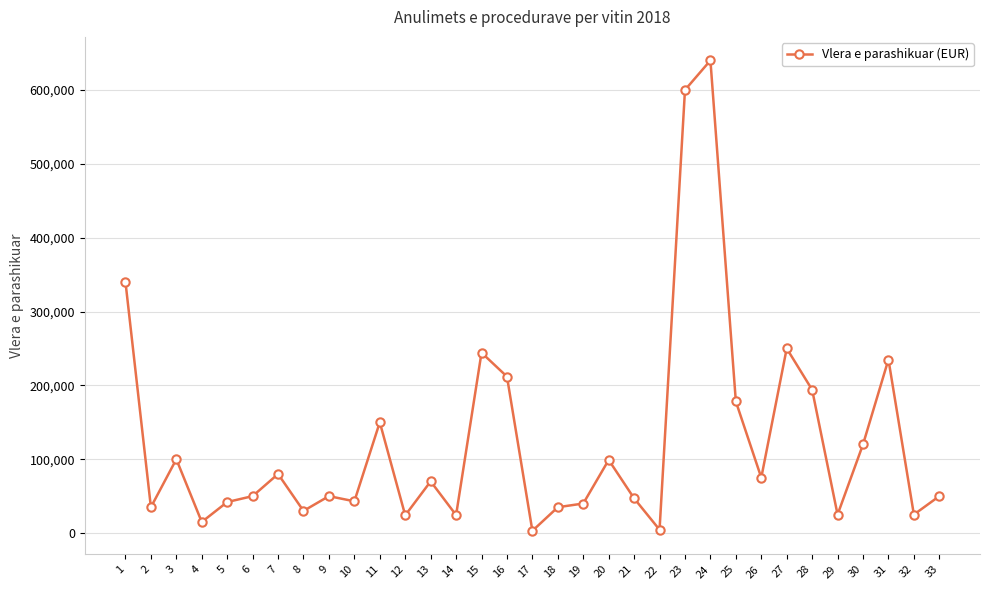

What is the average value?

125156